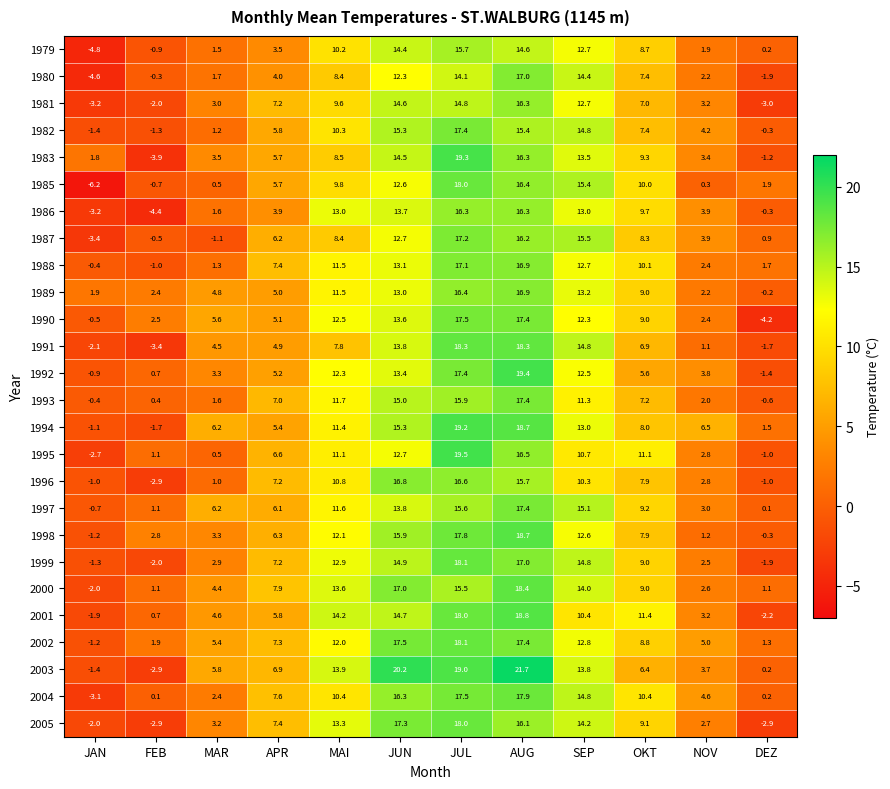

Count the number of data series in this chart.

26